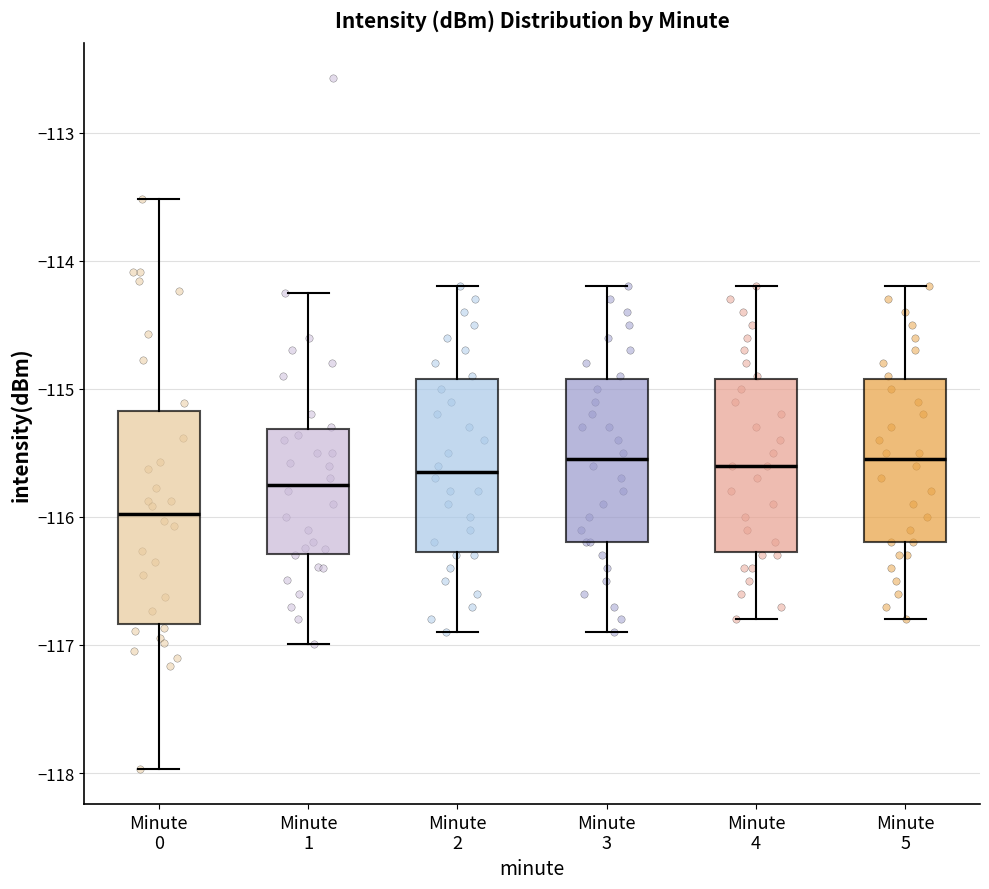

Which box's median line is the lowest?

Minute 0